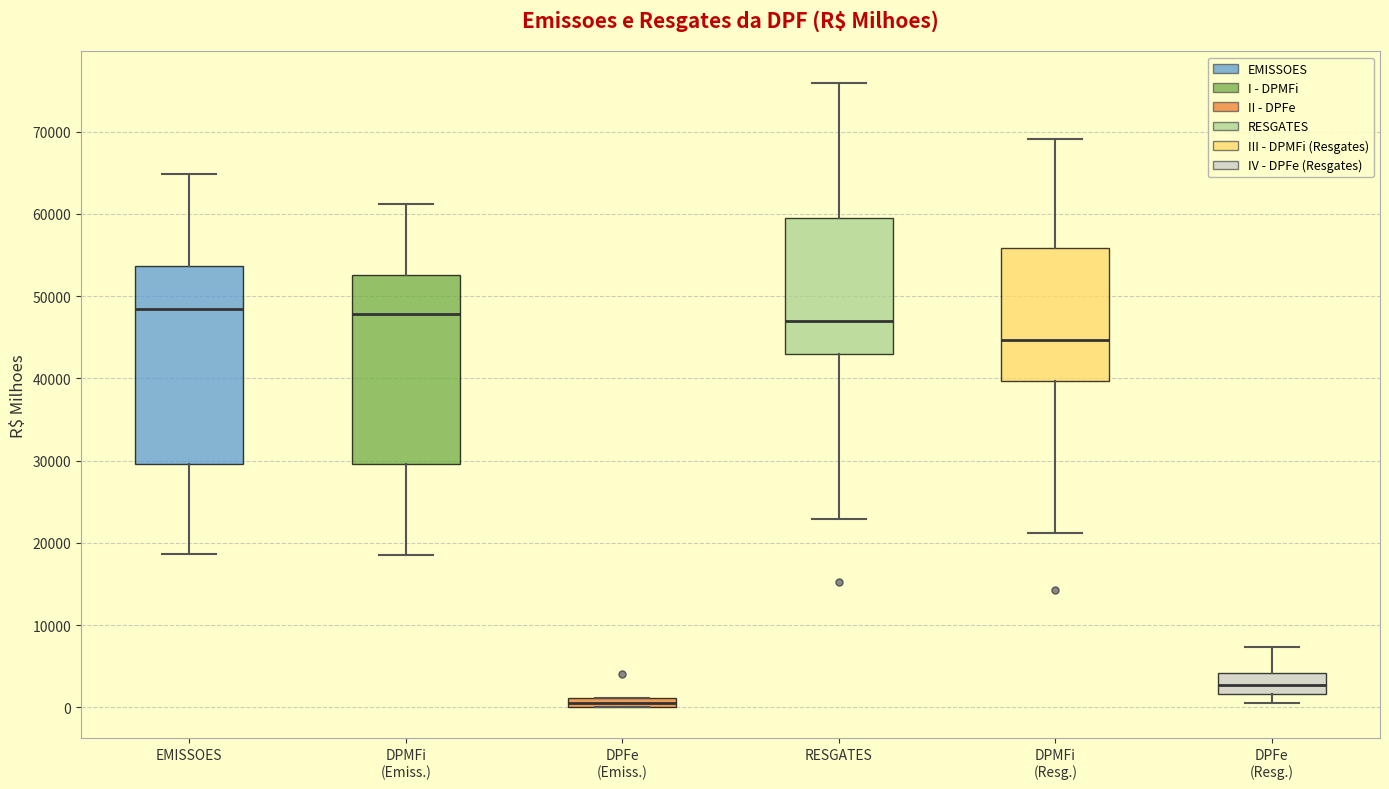

Which box is the tallest, from its lower edge to its upper edge?

EMISSOES